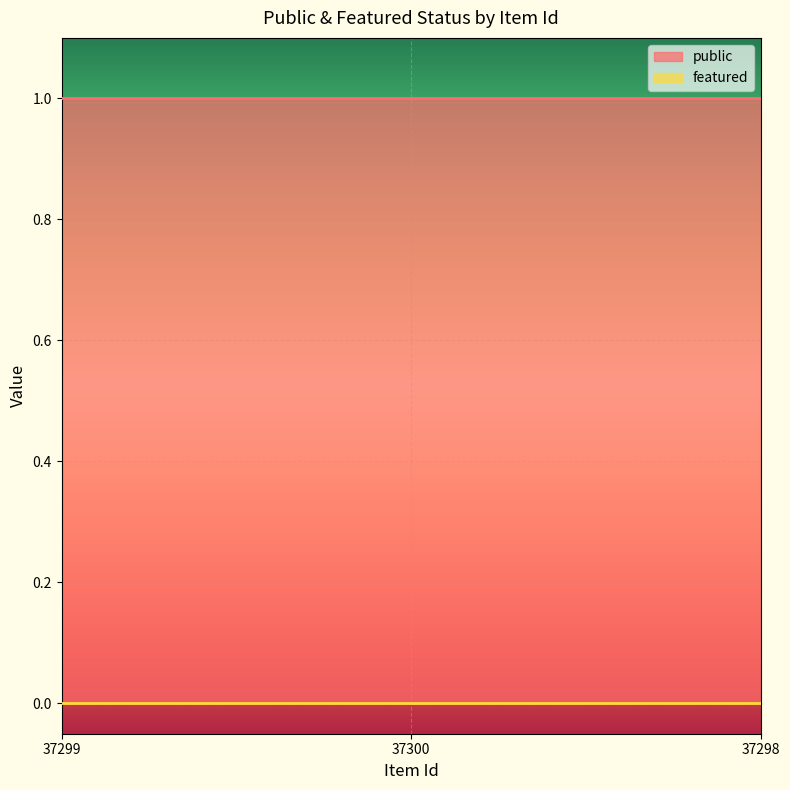

Rank the categories by public value from lowest to highest.

37299, 37300, 37298